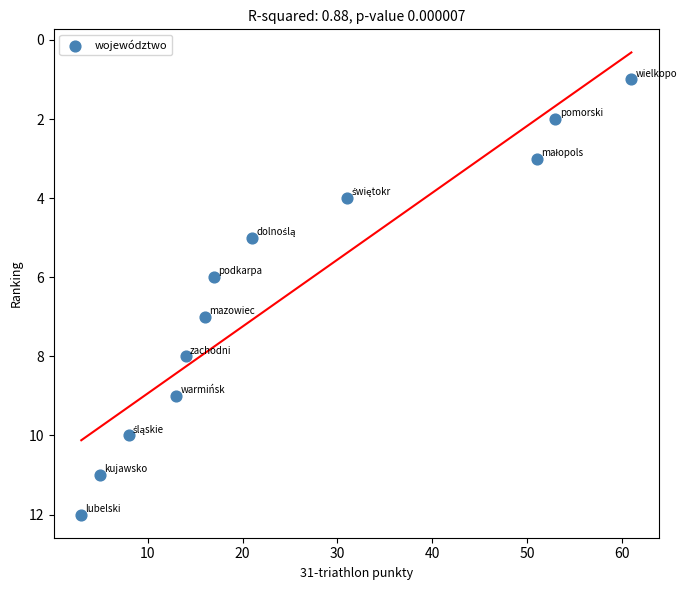

What is the range of X values (max minus min)?

58